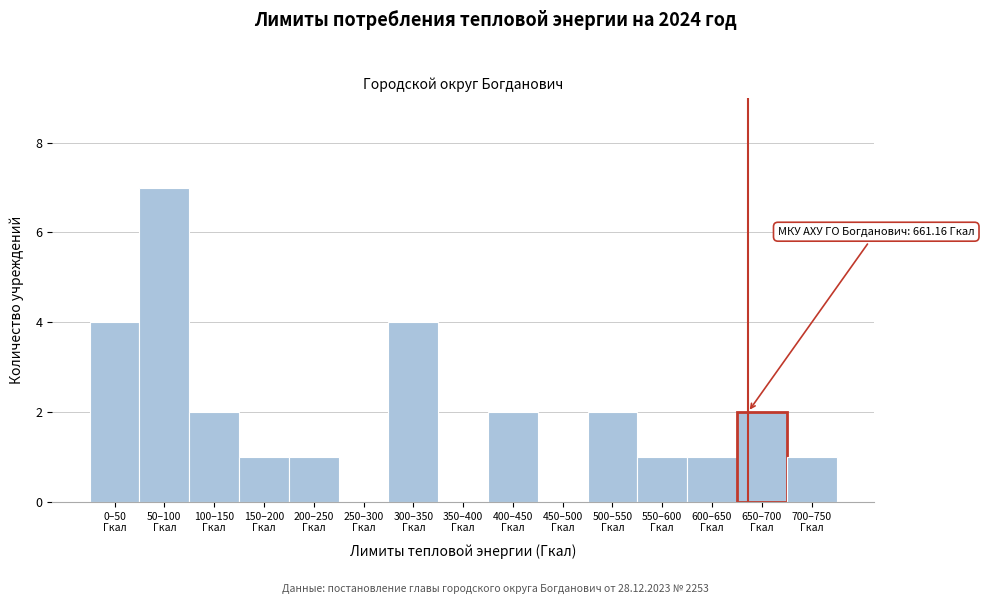

What is the maximum value shown in the chart?

7